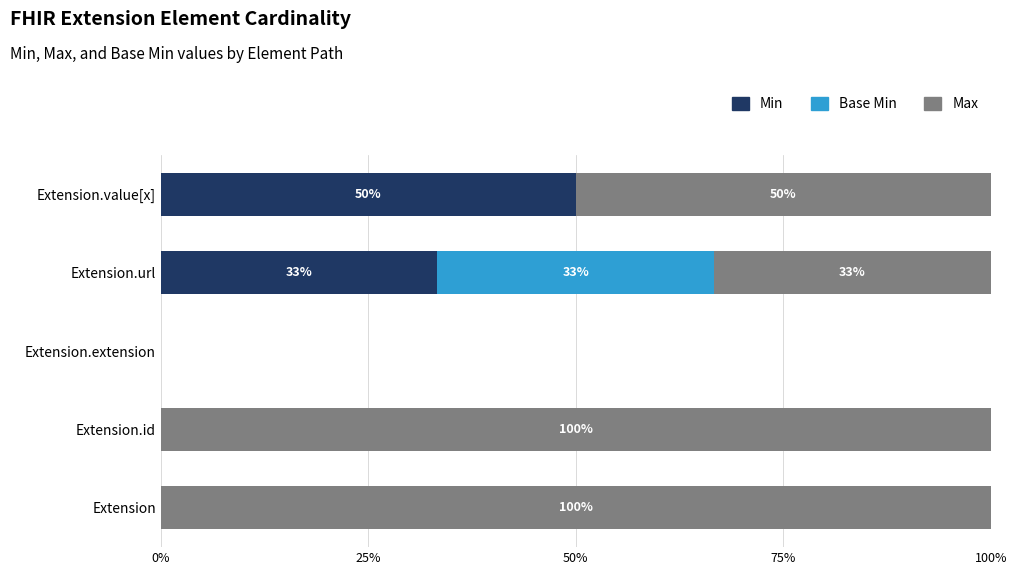

True or false: Min has a value of -23.5 at Extension.id.

False